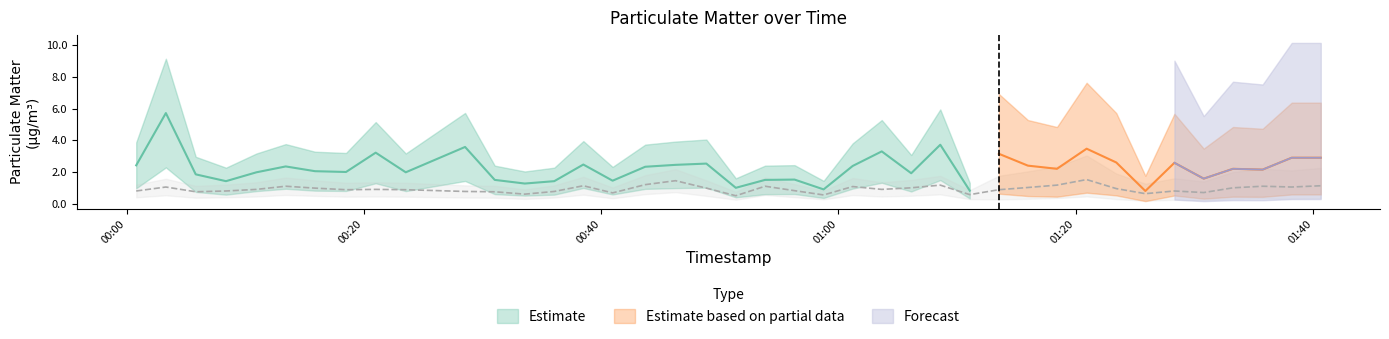

Which category has the lowest value across all series?

2024-03-02T00:51:21